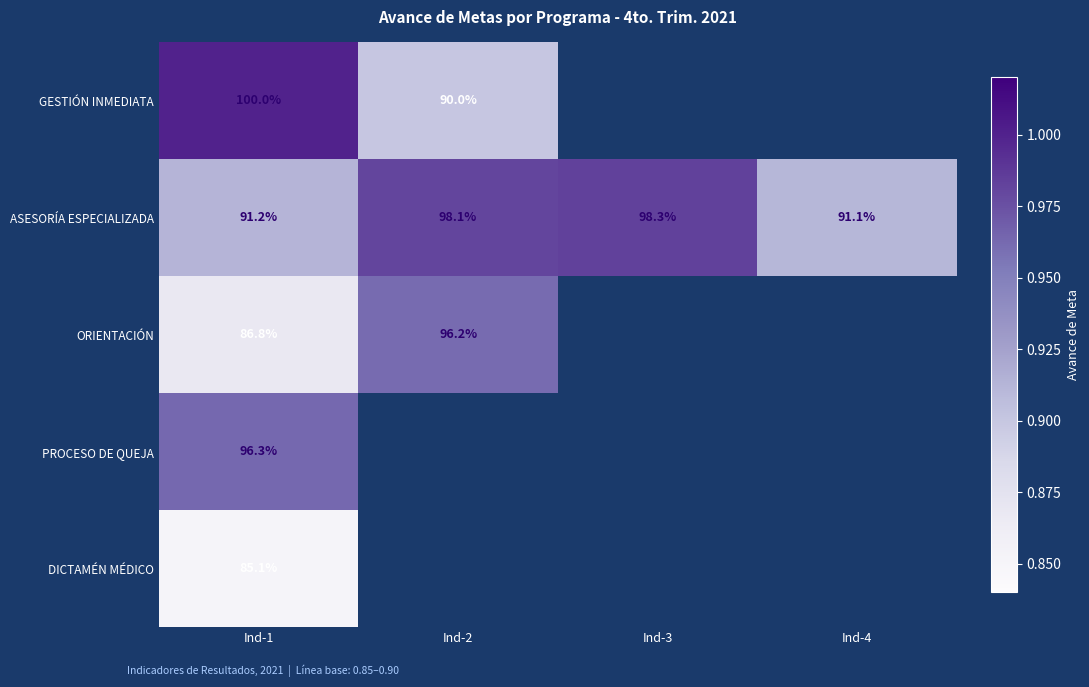

What is the sum of the ASESORÍA ESPECIALIZADA values at Ind-3 and Ind-4?

189.4